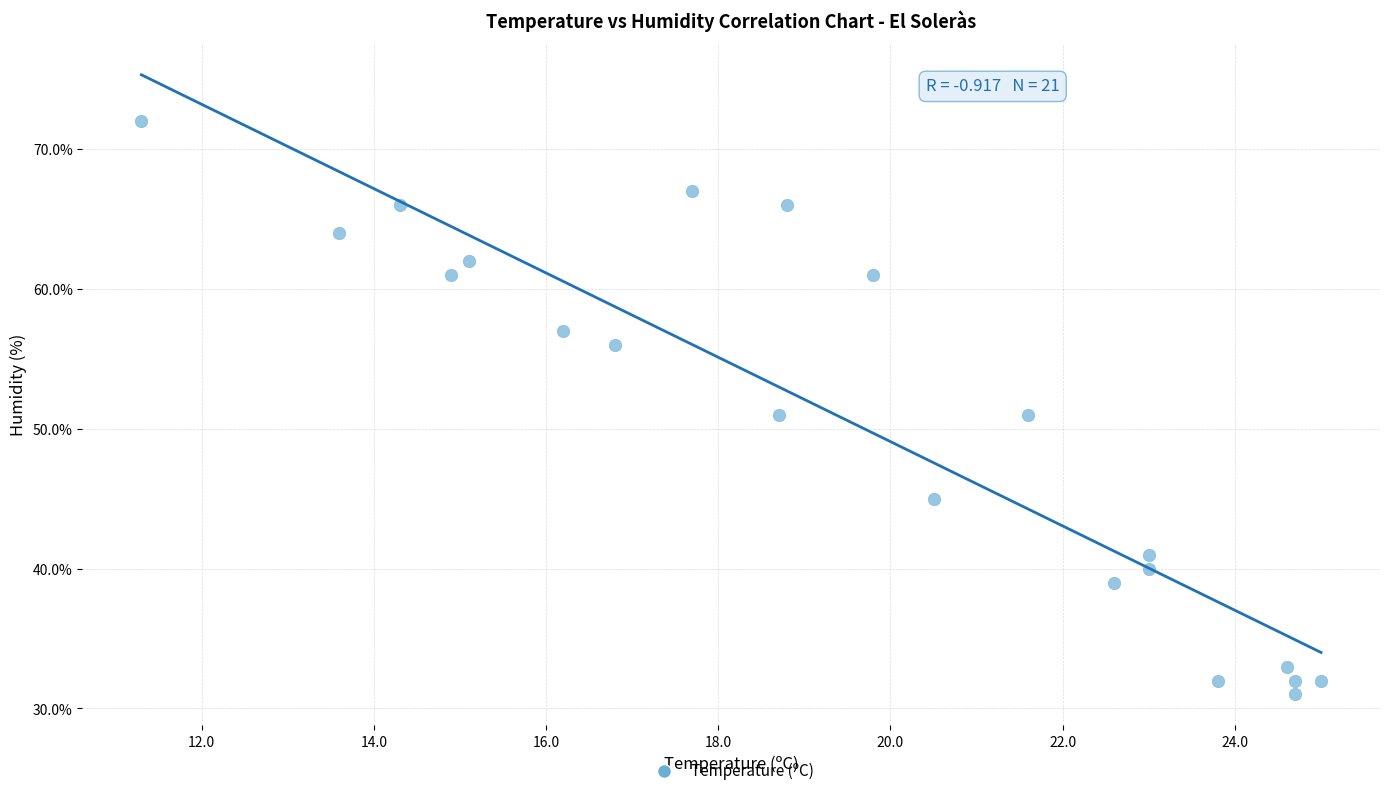

What is the range of Y values (max minus min)?

41